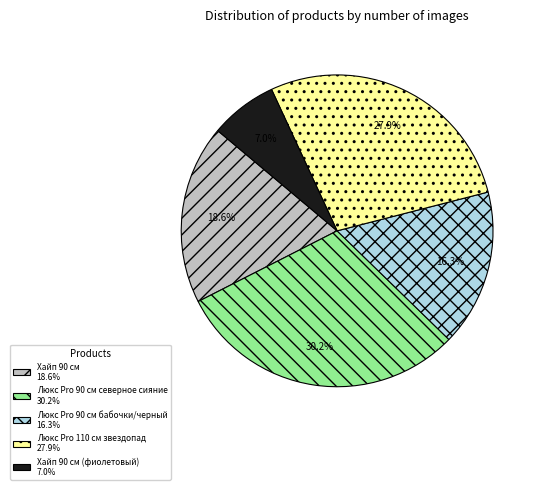

Does Хайп 90 см 18.6% account for over 50% of the chart?

No